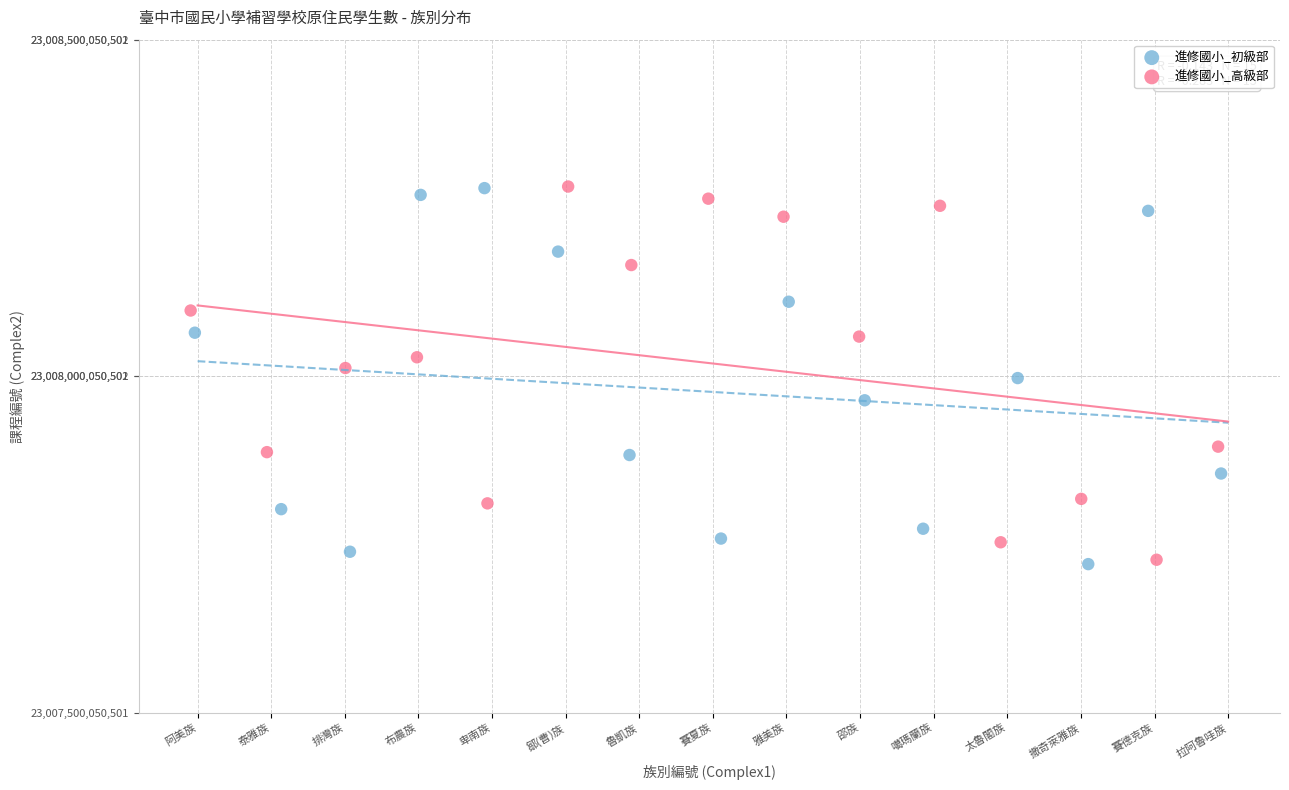

Which series has the largest Y range (max minus min)?

進修國小_初級部